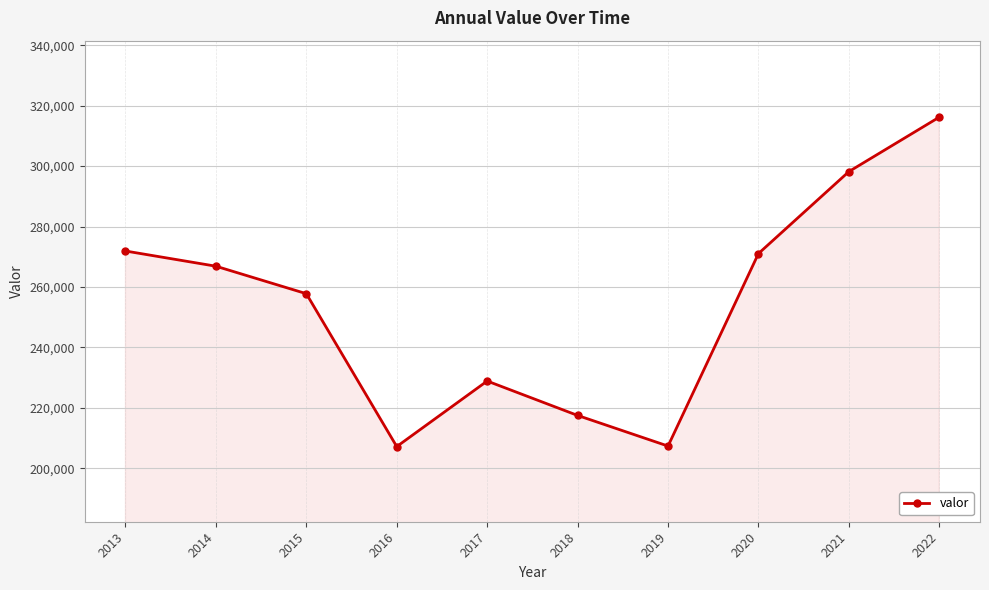

True or false: the data shows 161978 at 2020.

False